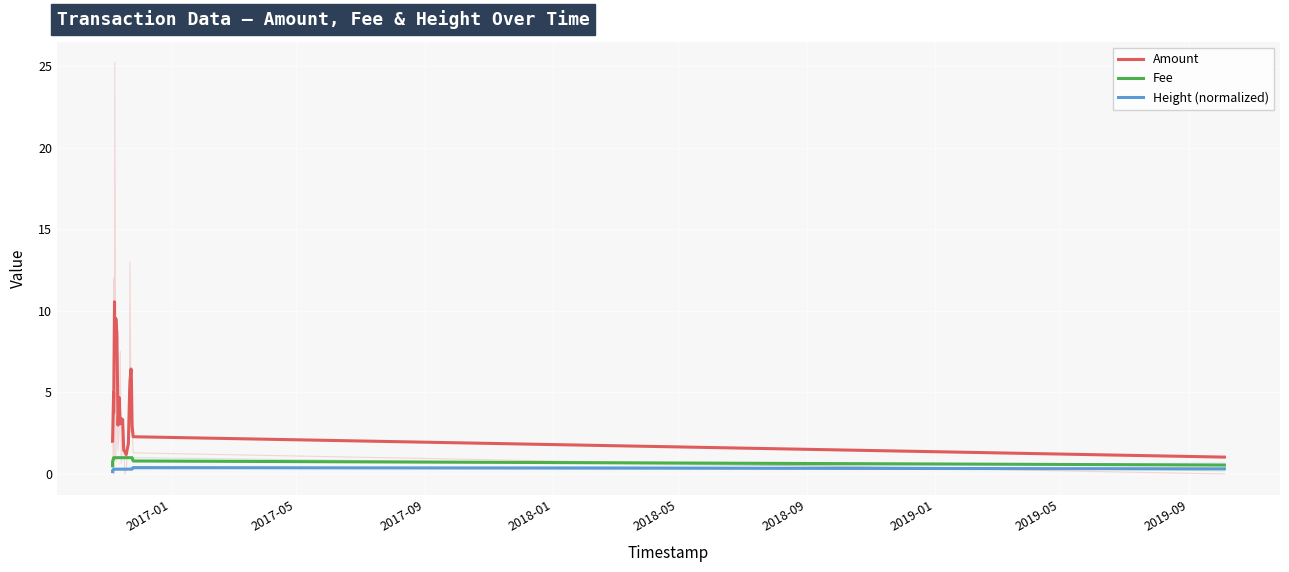

What is the value of the Amount point at the 15th from the left?

1.5